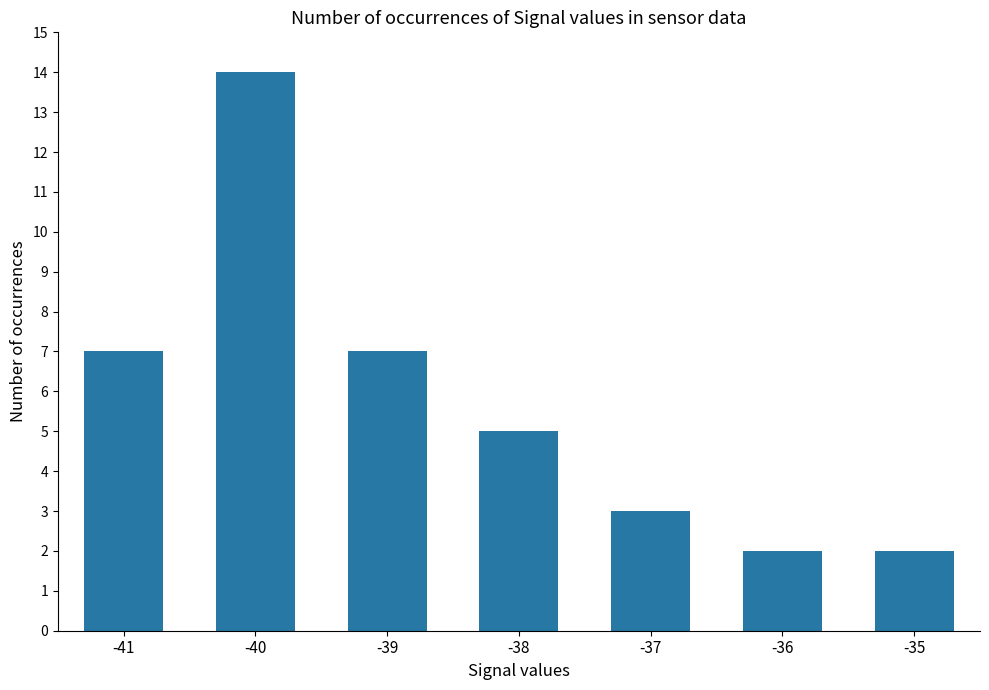

At which label does the data first exceed 5?

-41